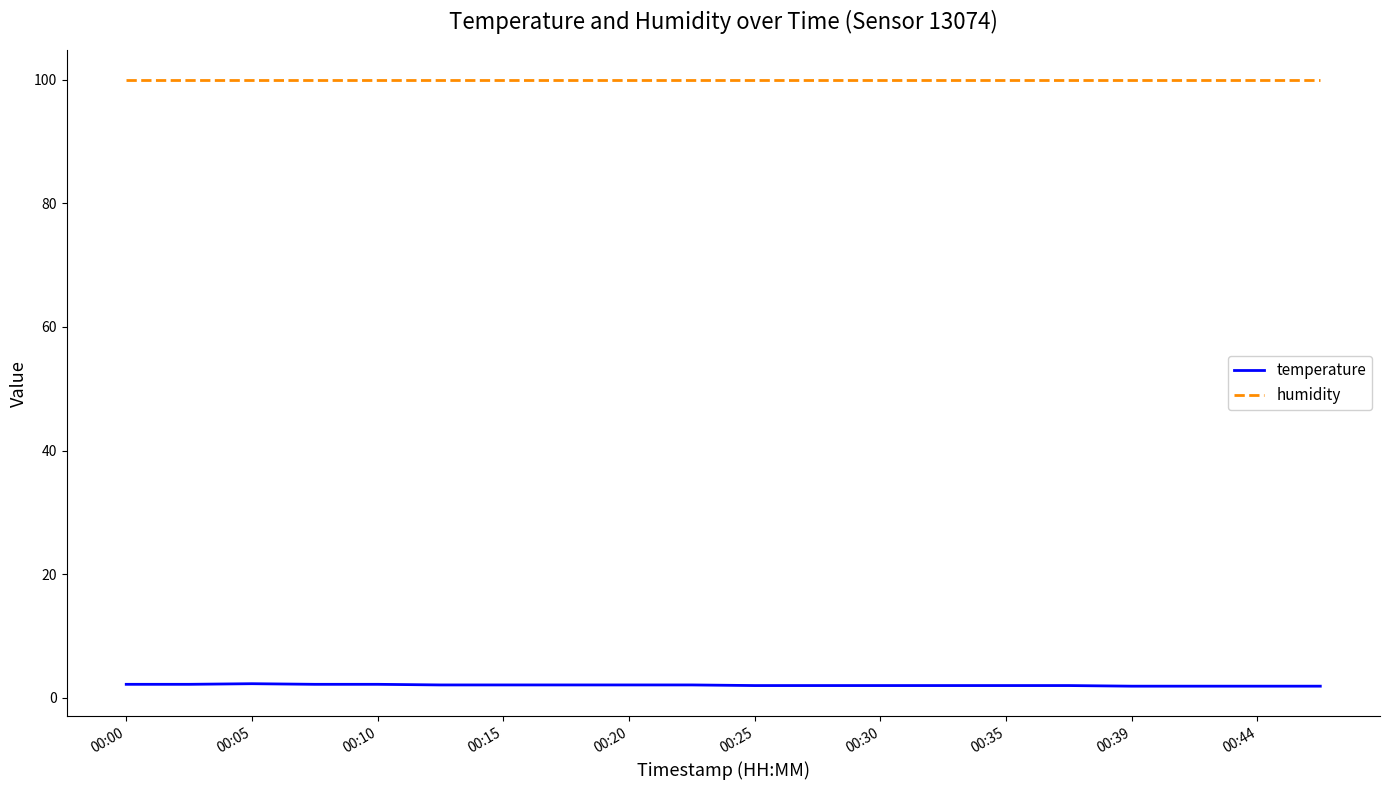

True or false: temperature and humidity intersect in this chart.

False